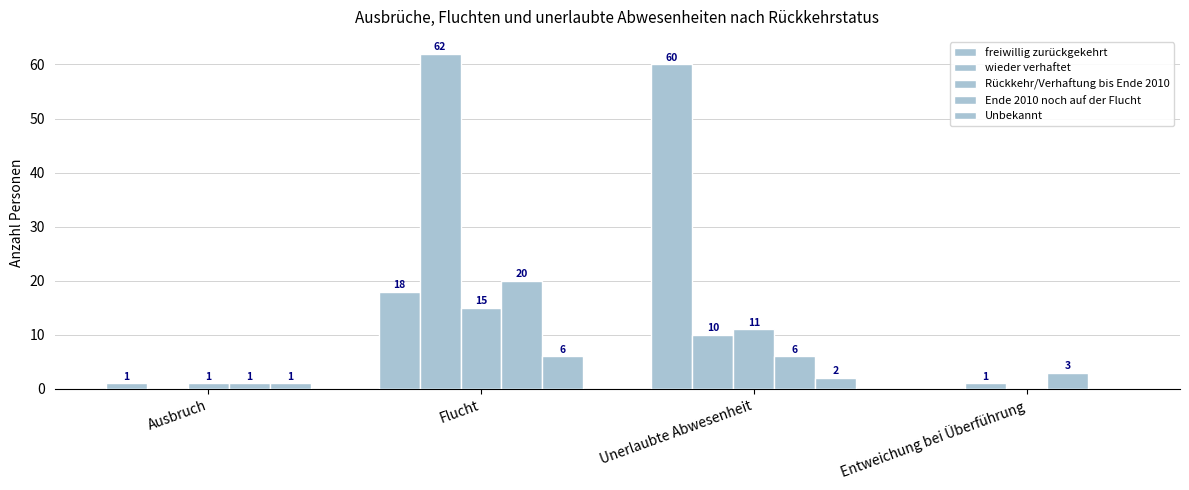

What position from the left is Entweichung bei Überführung?

4